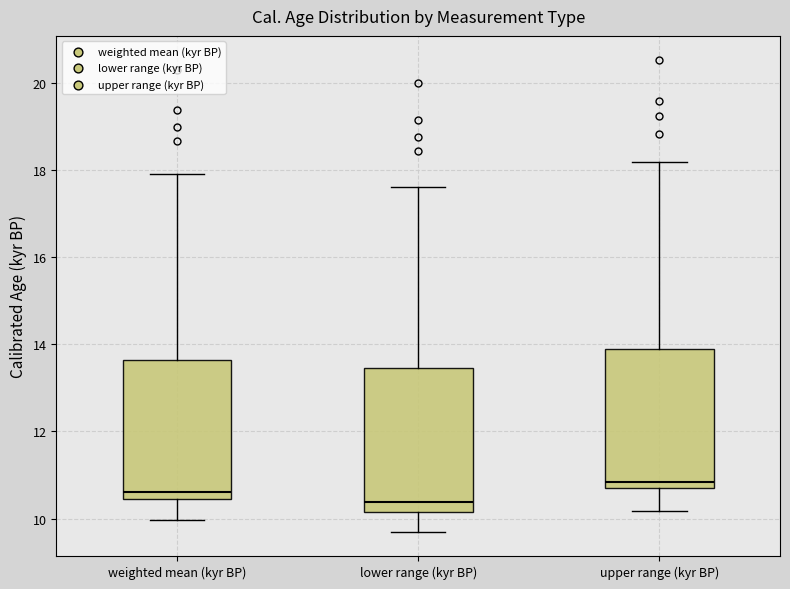

Reading left to right, transcribe this box plot: for each box, give where its median line is, the range the box spans, and where its two whiskers end, as read against the y-axis. The values are not printed on the chart, so give them approximately, as read against the axis.

weighted mean (kyr BP): median 10.6, box 10.4 to 13.6, whiskers 10.0 to 17.8
lower range (kyr BP): median 10.4, box 10.2 to 13.4, whiskers 9.6 to 17.6
upper range (kyr BP): median 10.8 (just above the box's lower edge), box 10.8 to 13.8, whiskers 10.2 to 18.2